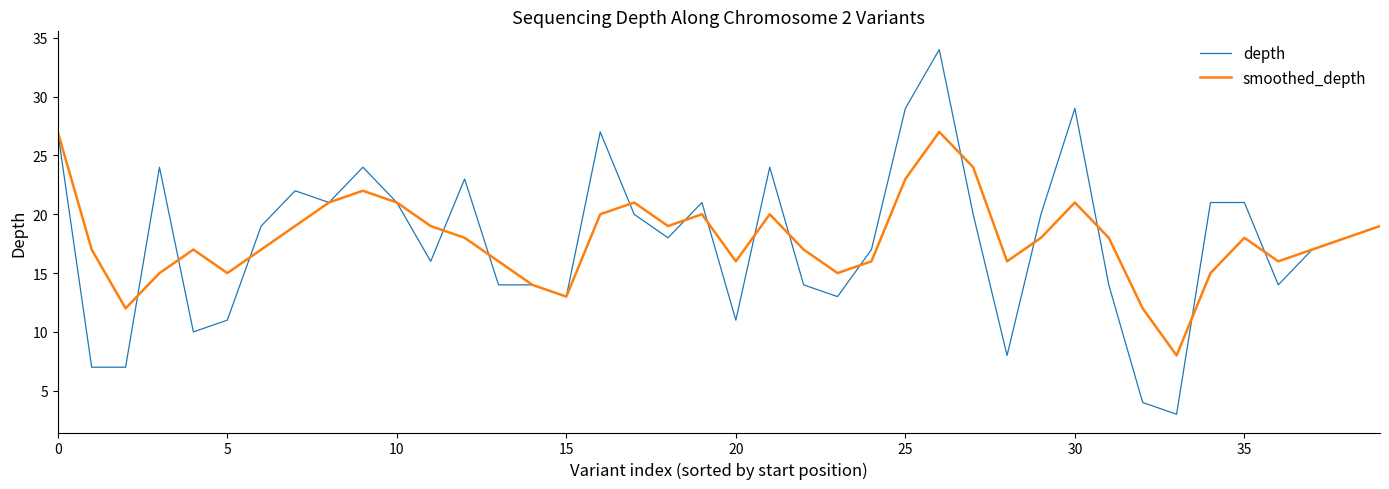

Which series has the largest range (max minus min)?

depth